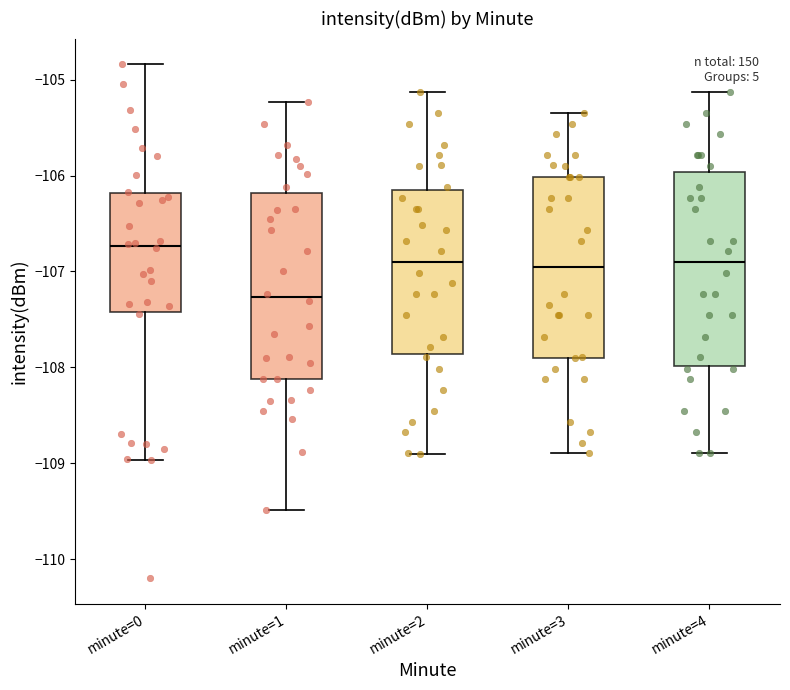

Where is the lower edge of the box for minute=2 on the y-axis? The values are not printed on the chart, so give them approximately, as read against the axis.

-107.9